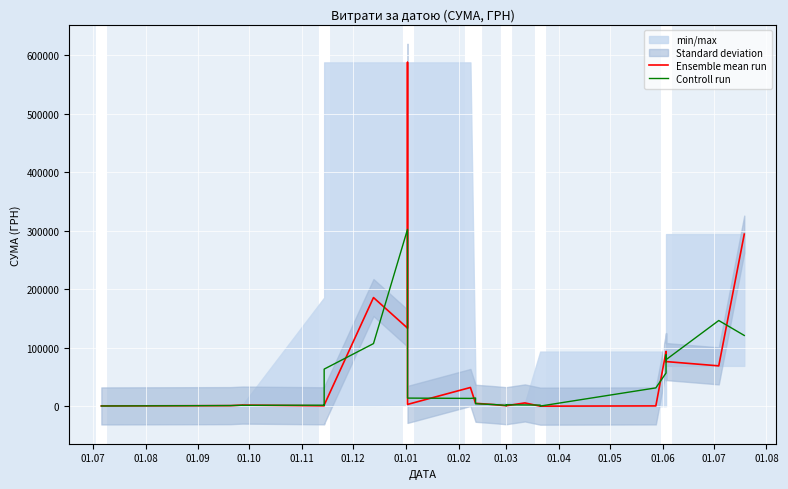

Which series has the largest total across all categories?

Ensemble mean run